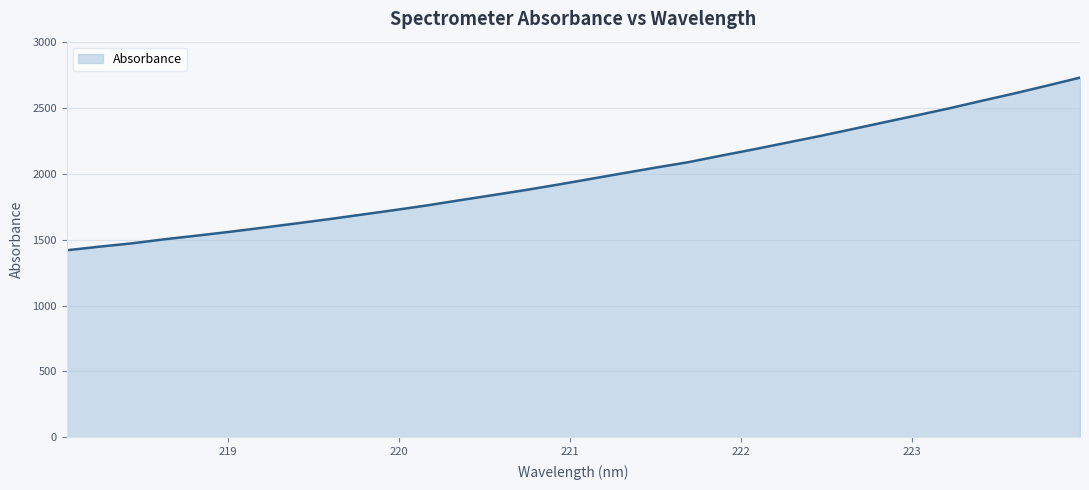

What is the minimum value shown in the chart?

1419.8